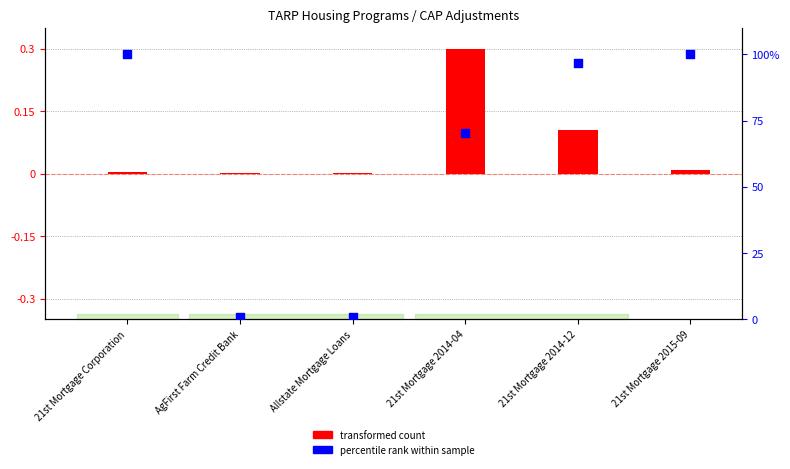

Which series has the widest spread of Y values?

percentile rank within sample